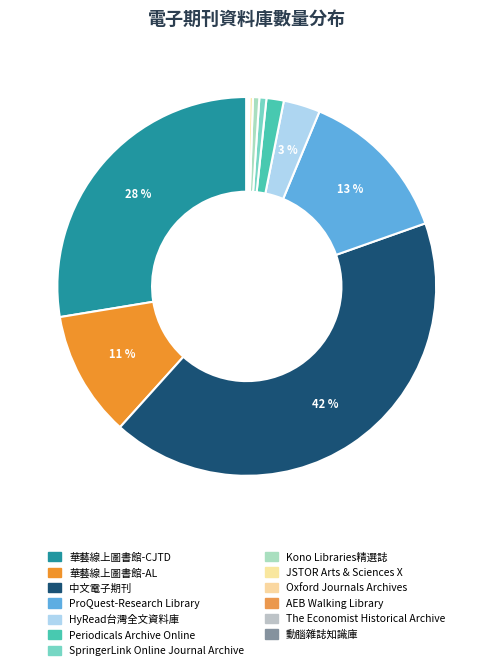

What is the change in value from 中文電子期刊 to SpringerLink Online Journal Archive?

-17836